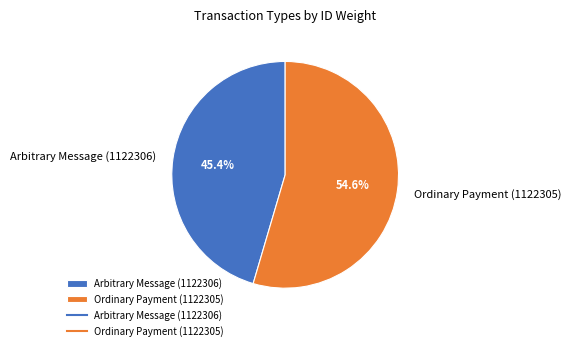

To the nearest percent, what is the difference between the largest and smallest slice percentages?

9%